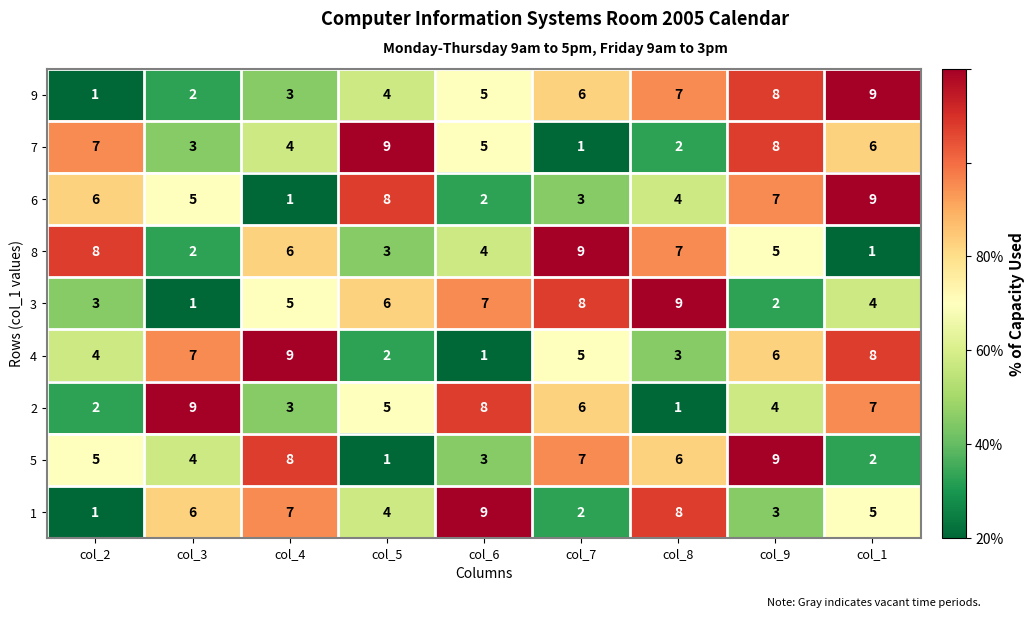

Rank the categories by 6 value from lowest to highest.

col_4, col_6, col_7, col_8, col_3, col_2, col_9, col_5, col_1